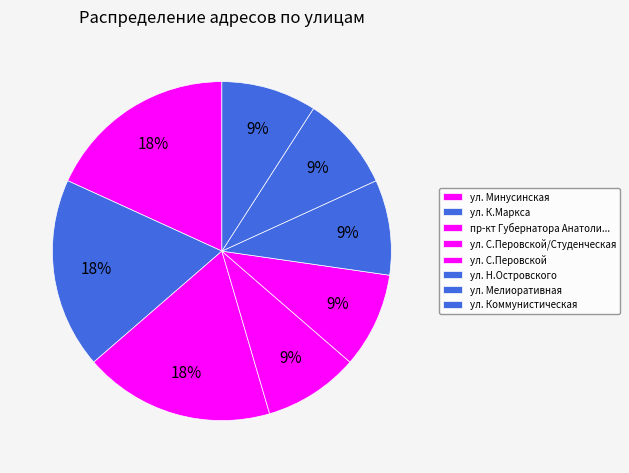

Is it true that ул. Н.Островского is 18% of the pie?

False